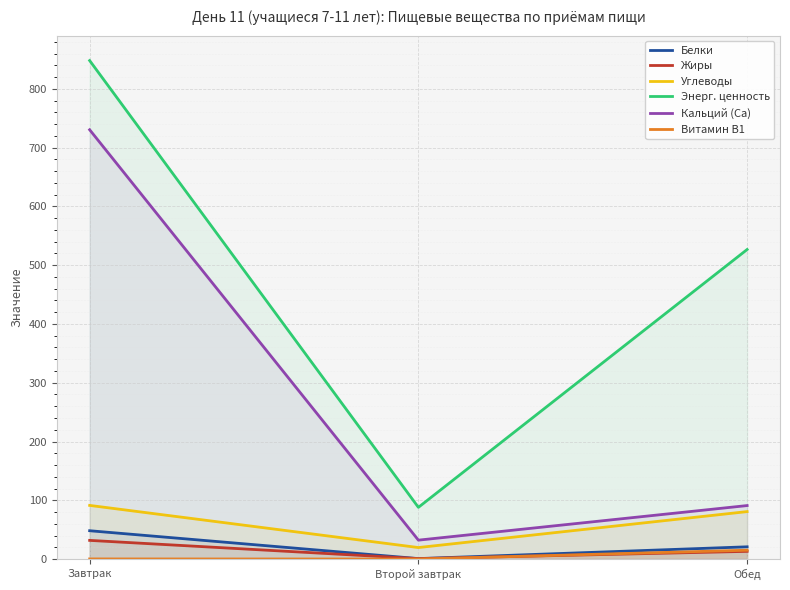

What position from the left is Завтрак?

1